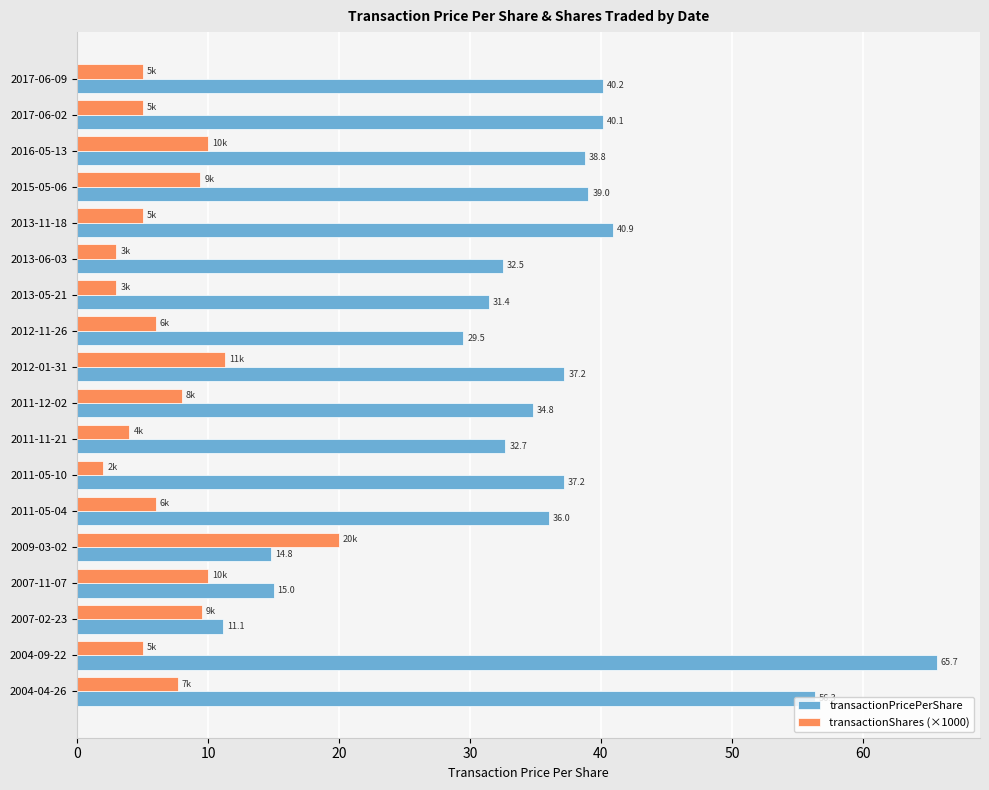

What is the difference between the highest and lowest values at 2013-11-18?

35.9